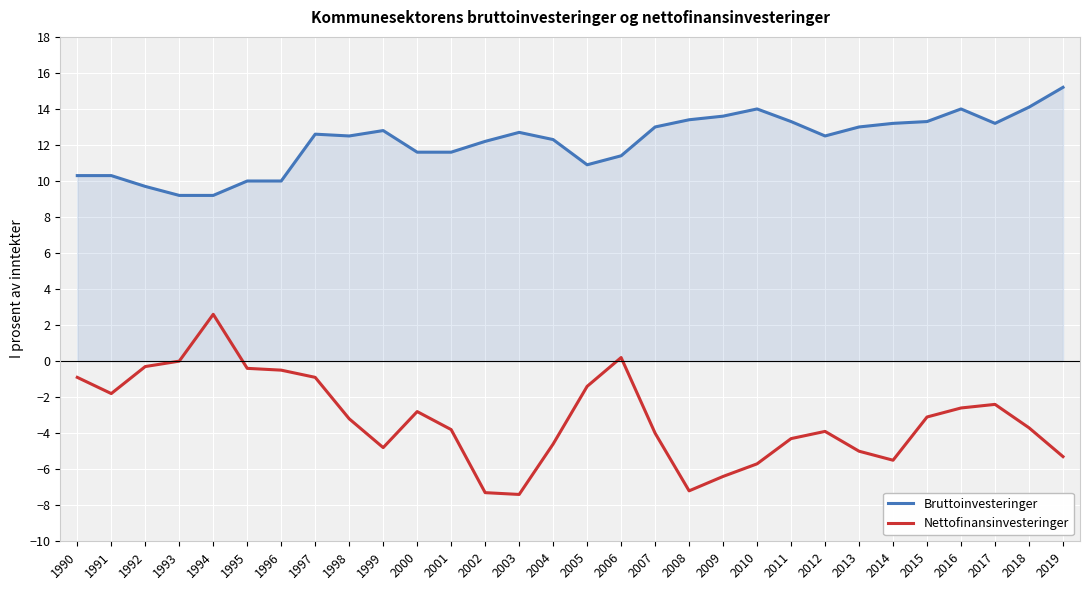

What is the lowest value of the Nettofinansinvesteringer series?

-7.4